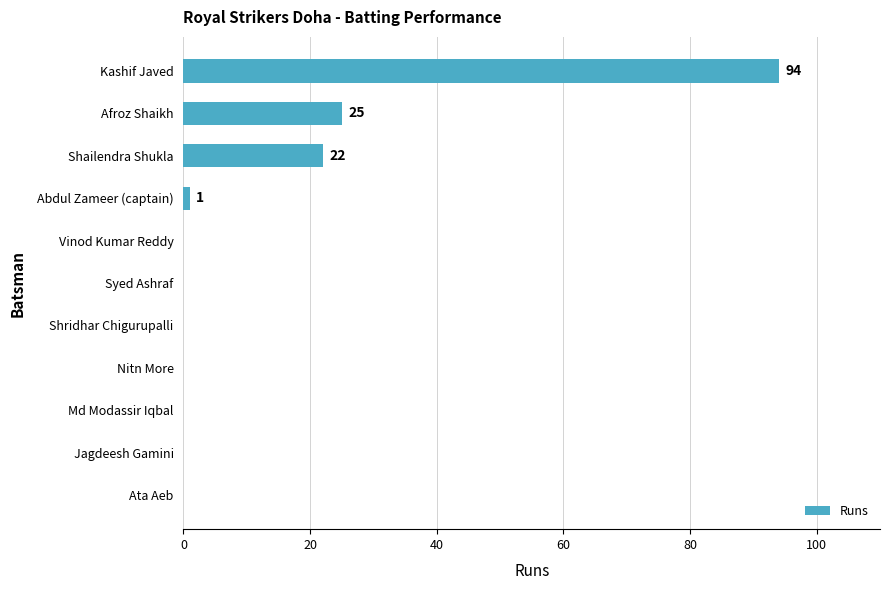

Between Afroz Shaikh and Shridhar Chigurupalli, which is larger?

Afroz Shaikh